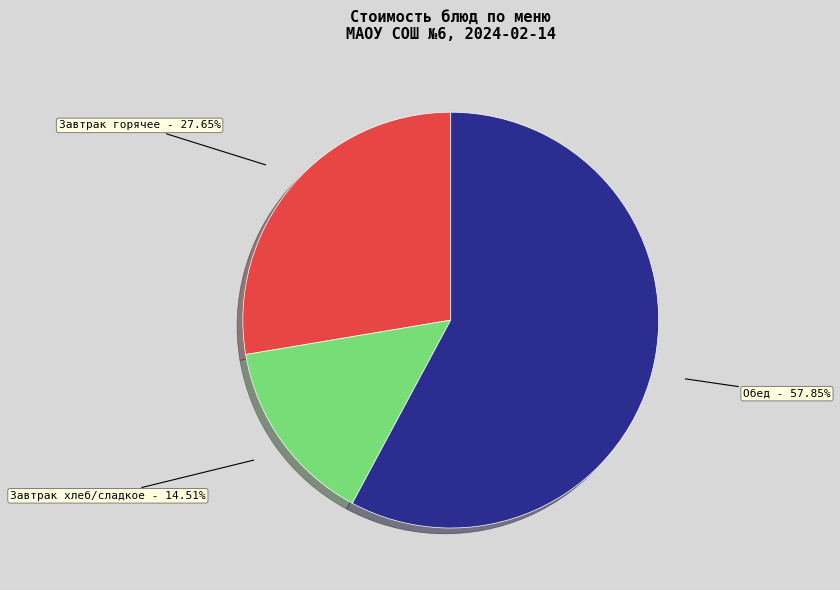

Combined, do Обед and Завтрак хлеб/сладкое account for over 50%?

Yes